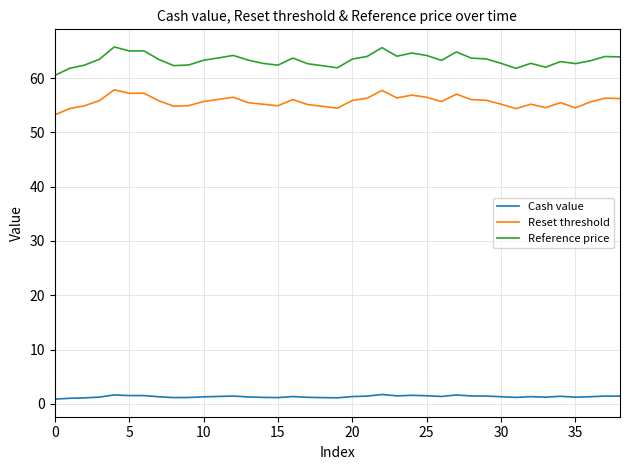

Which series has the largest total across all categories?

Reference price